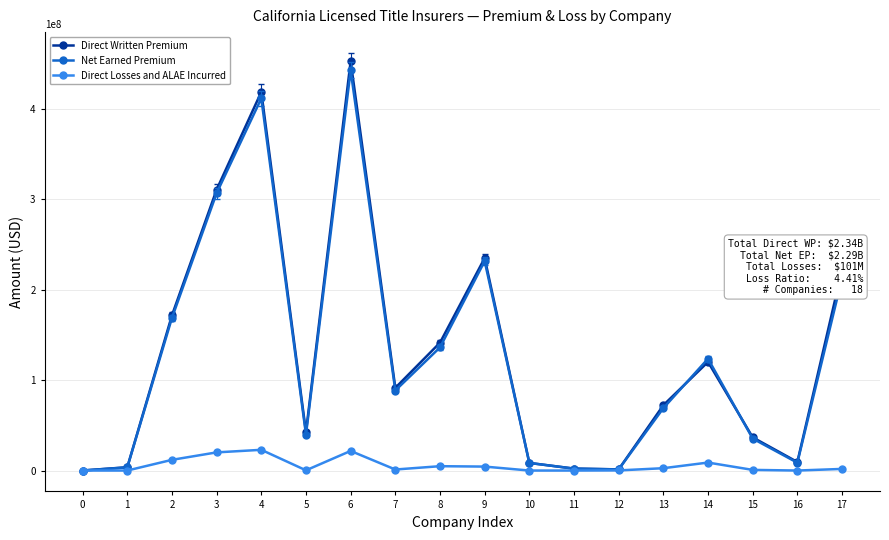

Which series changed the most between 4 and 17?

Net Earned Premium